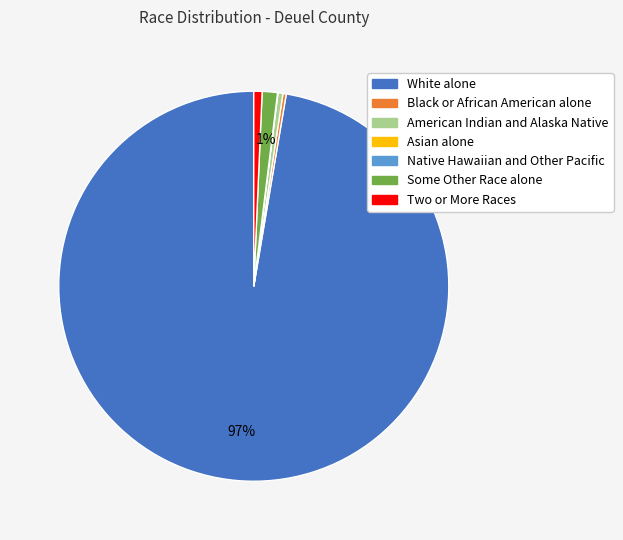

To the nearest percent, what is the average slice percentage?

14%